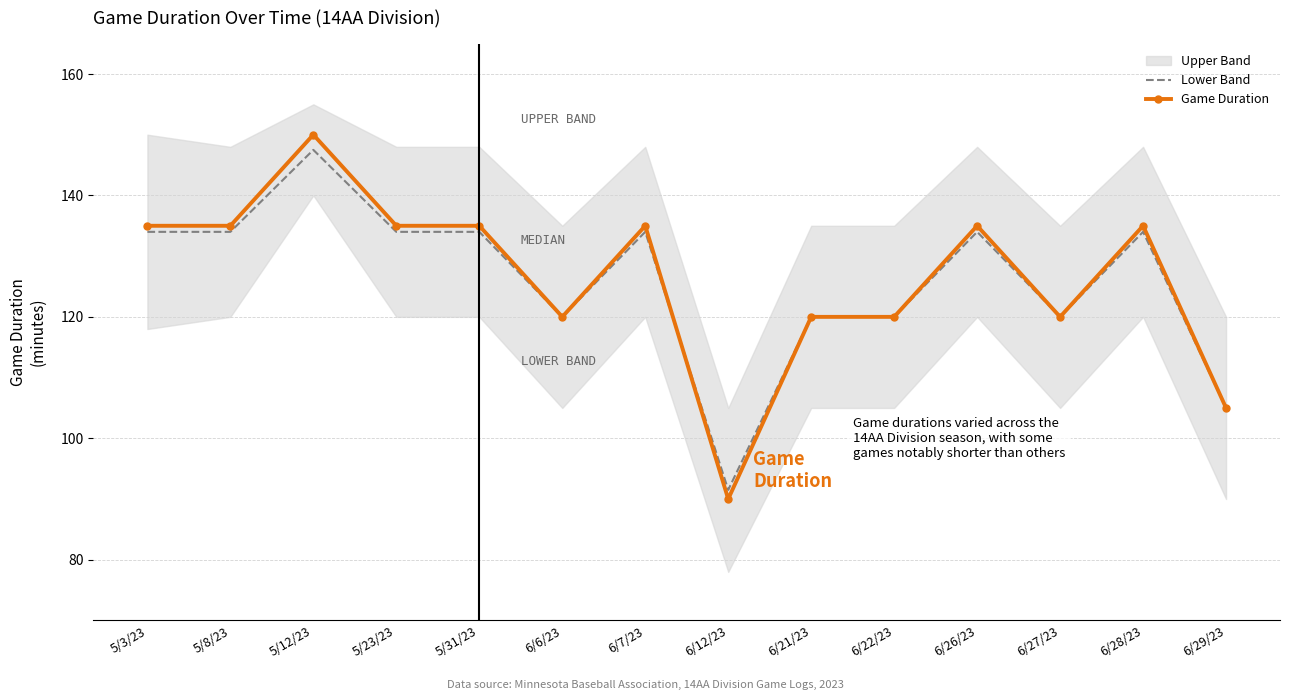

Is it true that Game Duration equals 32.8 at 6/26/23?

False